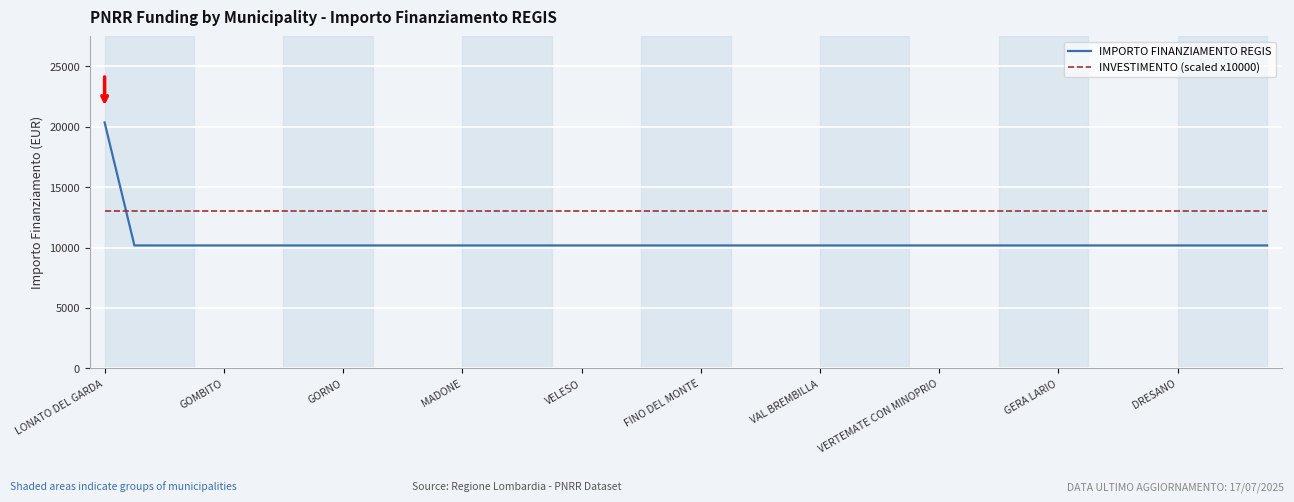

Which series has the largest total across all categories?

INVESTIMENTO (scaled x10000)